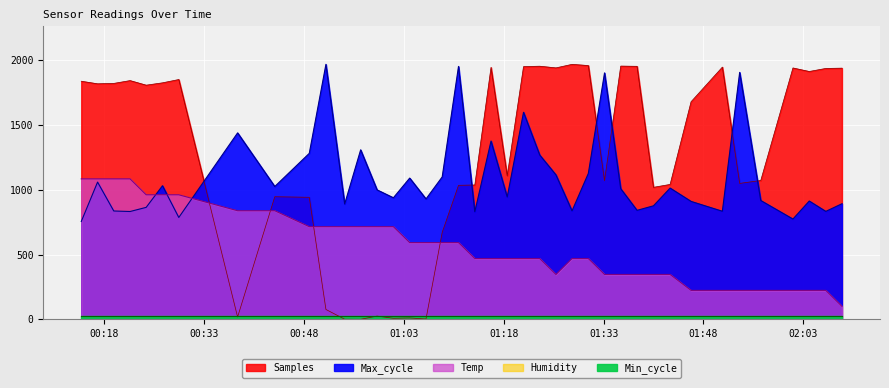

How many intersections are there between Temp and Max_cycle?

3